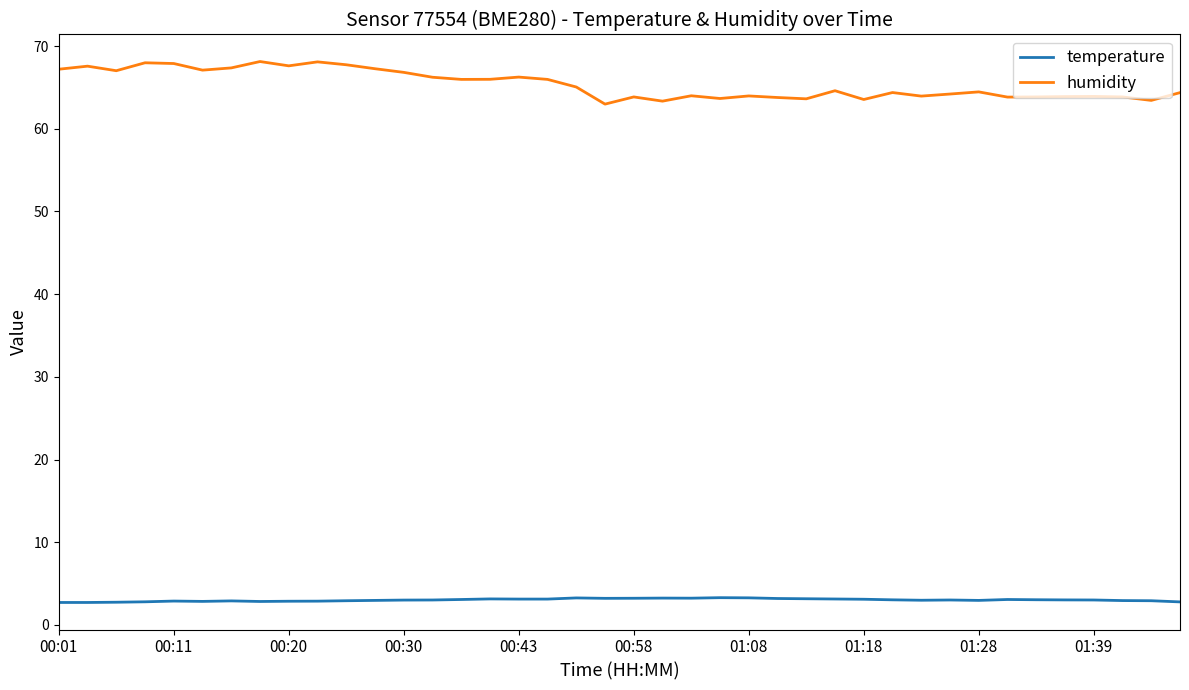

True or false: temperature and humidity intersect in this chart.

False